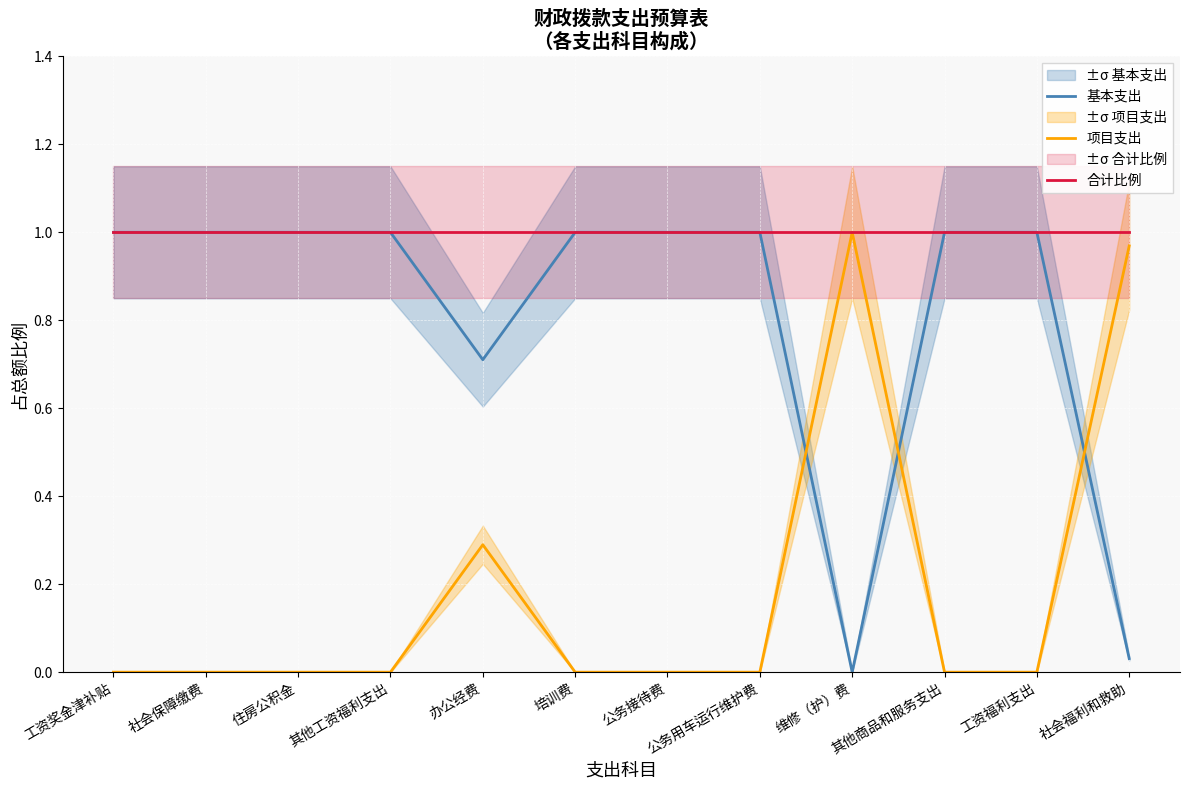

List the series in order of their overall mean, highest first.

合计比例, 基本支出, 项目支出